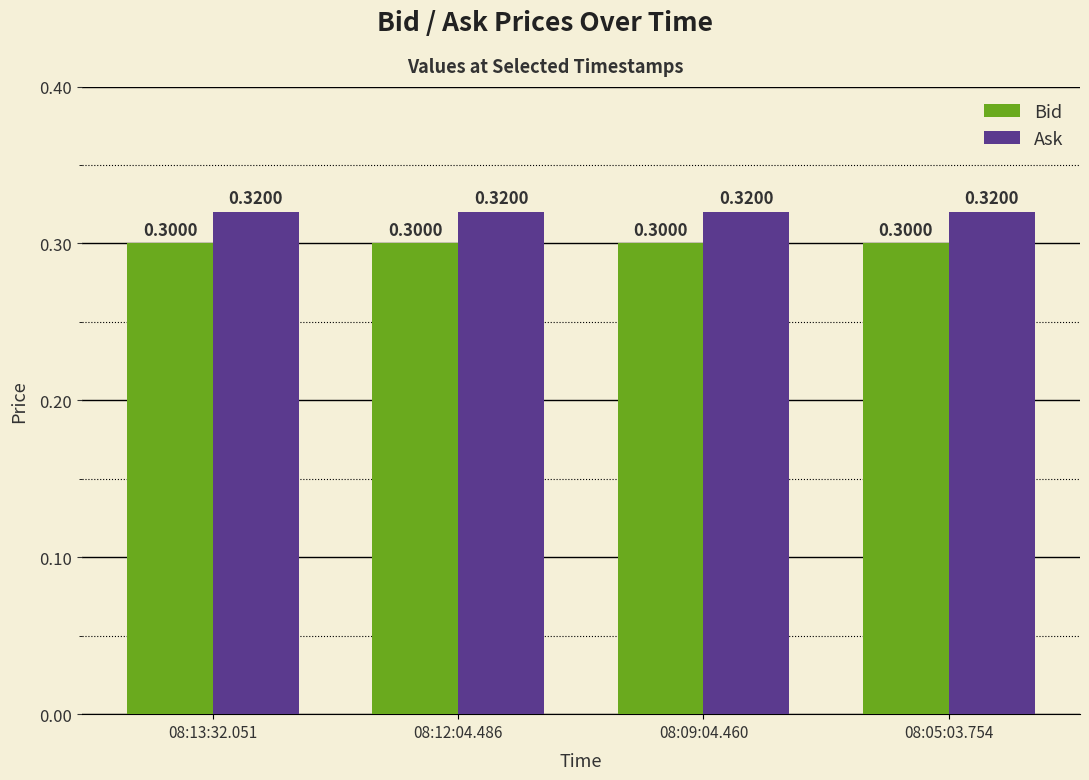

What is the label of the 2nd bar from the left?

08:12:04.486